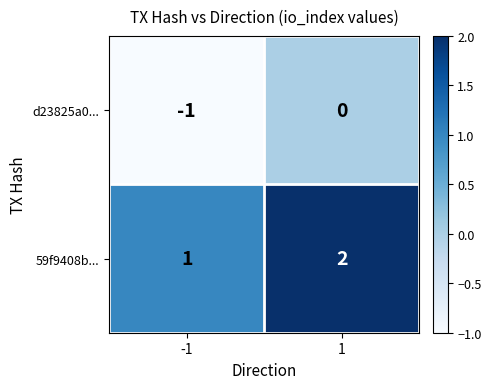

Rank the series by their maximum value, from highest to lowest.

59f9408b..., d23825a0...